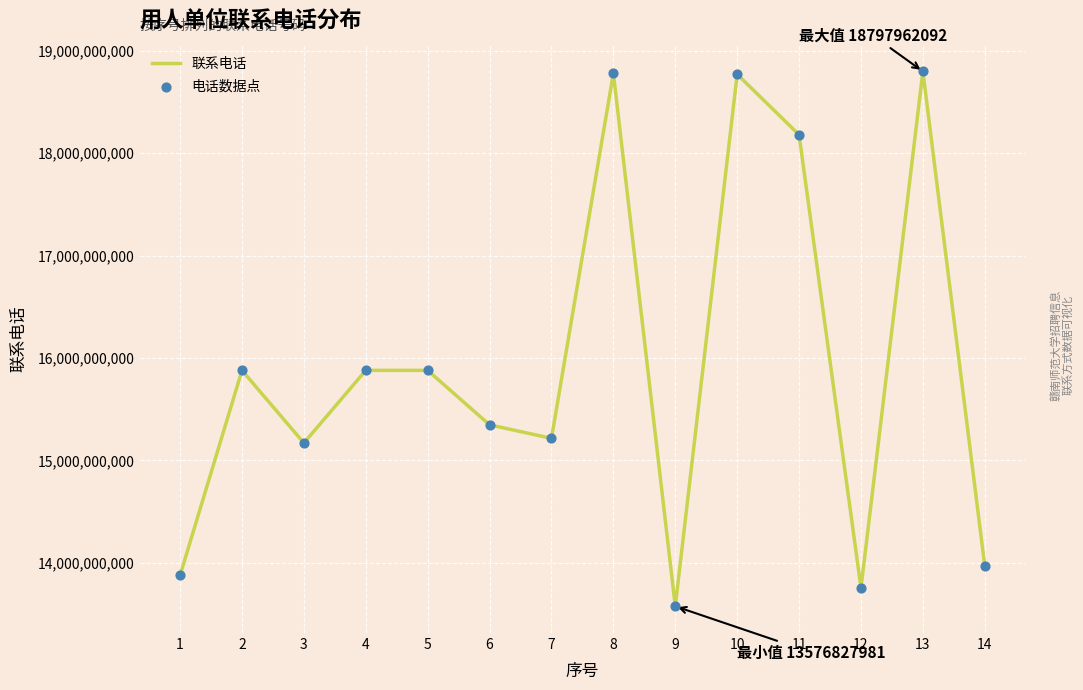

What is the approximate value at 13?

18797962092